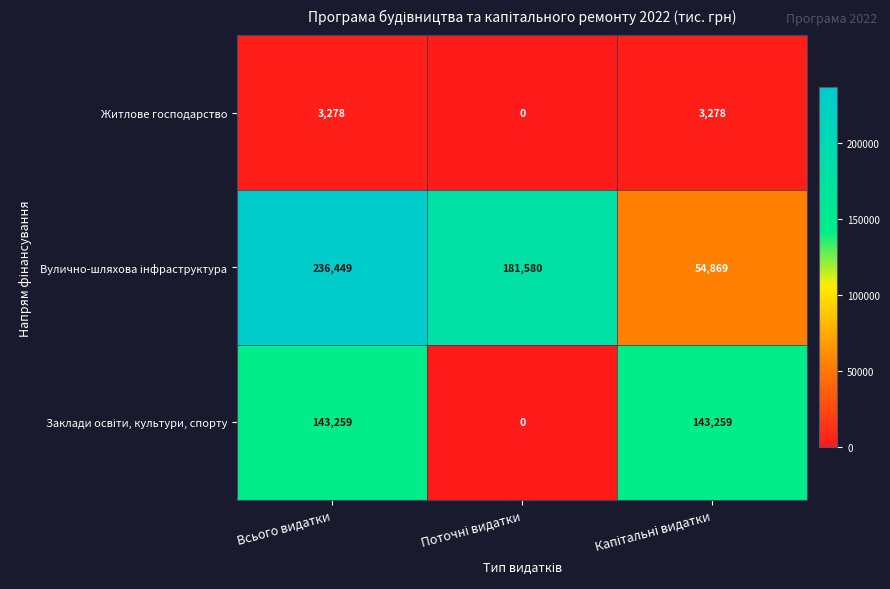

At how many categories does at least one series exceed 109011?

3